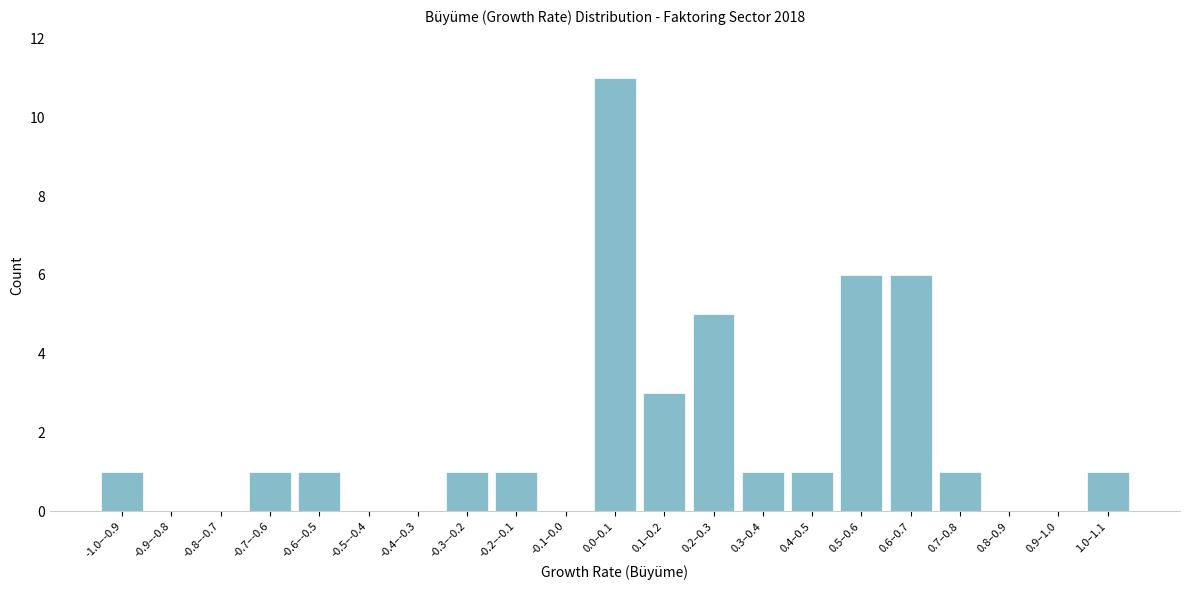

Reading left to right, what are all the values shown in this chart?

-1.0–-0.9=1	-0.9–-0.8=0	-0.8–-0.7=0	-0.7–-0.6=1	-0.6–-0.5=1	-0.5–-0.4=0	-0.4–-0.3=0	-0.3–-0.2=1	-0.2–-0.1=1	-0.1–0.0=0	0.0–0.1=11	0.1–0.2=3	0.2–0.3=5	0.3–0.4=1	0.4–0.5=1	0.5–0.6=6	0.6–0.7=6	0.7–0.8=1	0.8–0.9=0	0.9–1.0=0	1.0–1.1=1